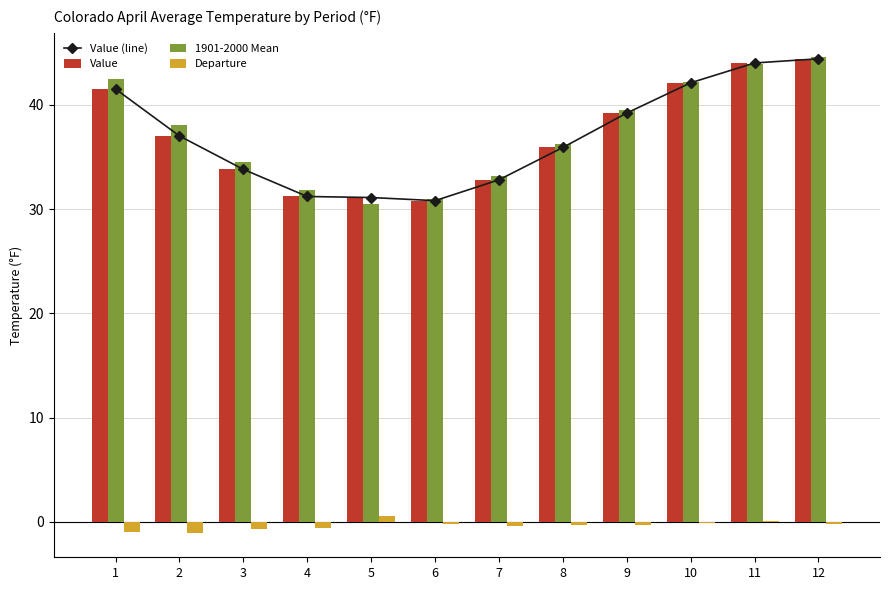

How many values in the Value series exceed 37?

5